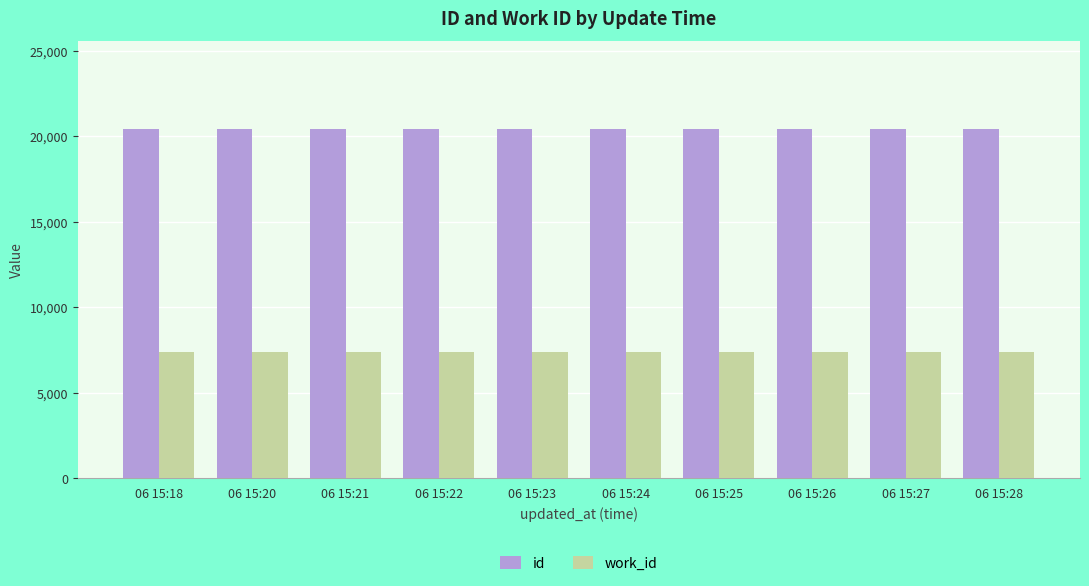

What is the highest value of the id series?

20444